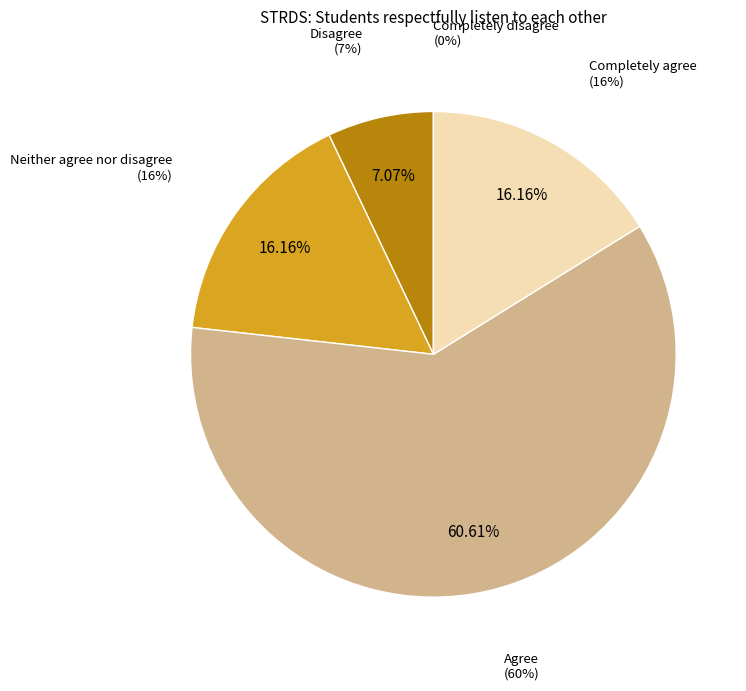

What percentage is the Completely agree slice, to the nearest percent?

16%